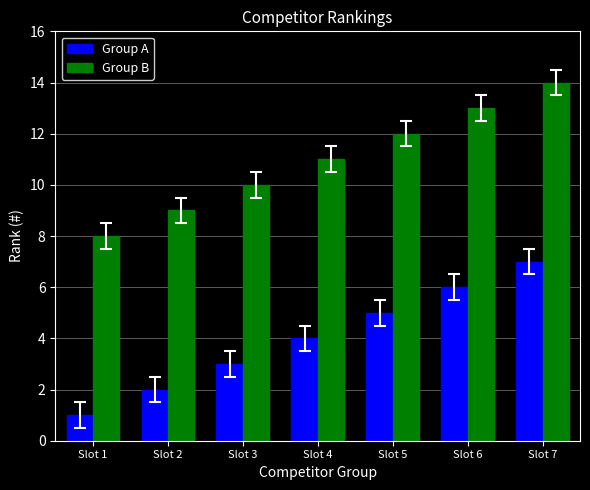

What is the sum of all Group A values?

28